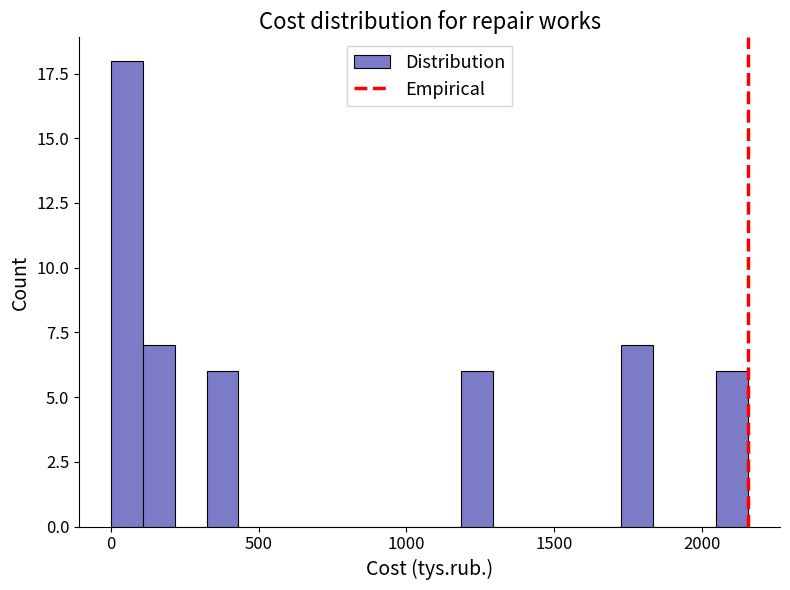

Read against the x-axis, roughly where is the centre of the tallest bar?

50